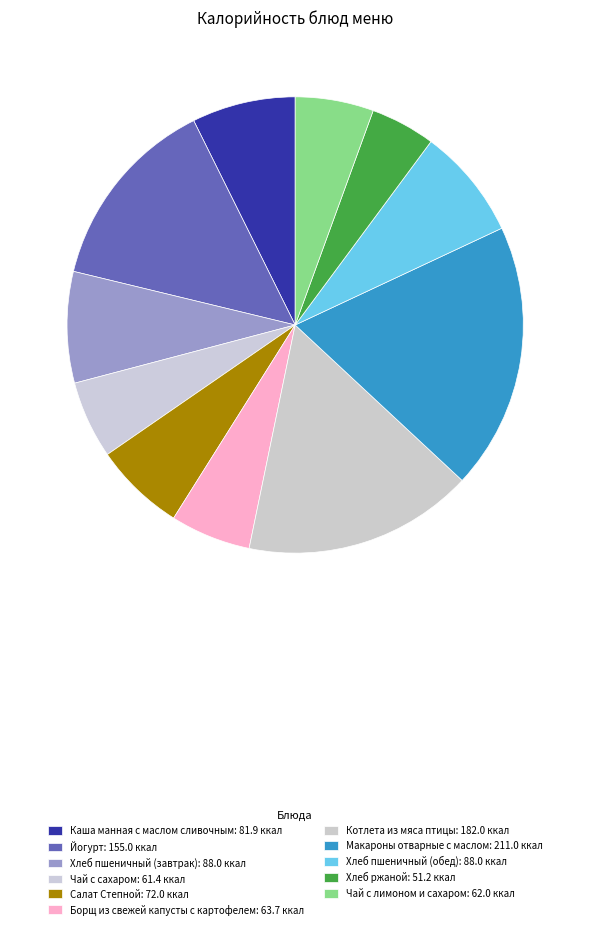

Is there a majority slice in this chart?

No